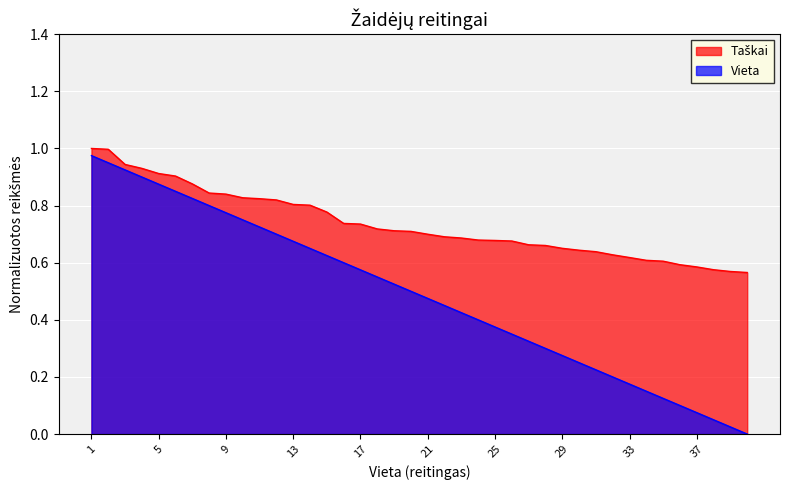

What is the maximum value shown in the chart?

1.0